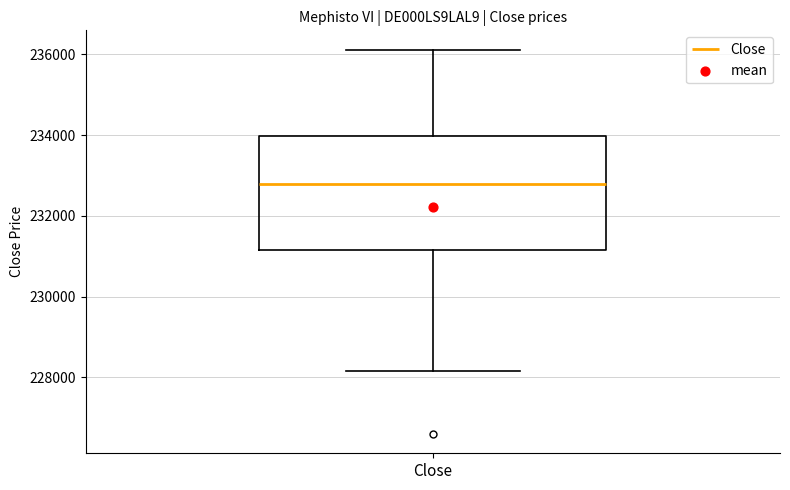

Transcribe this box plot: give where the median line is, the range the box spans, and where the two whiskers end, as read against the y-axis. The values are not printed on the chart, so give them approximately, as read against the axis.

median 232800, box 231200 to 234000, whiskers 228200 to 236200